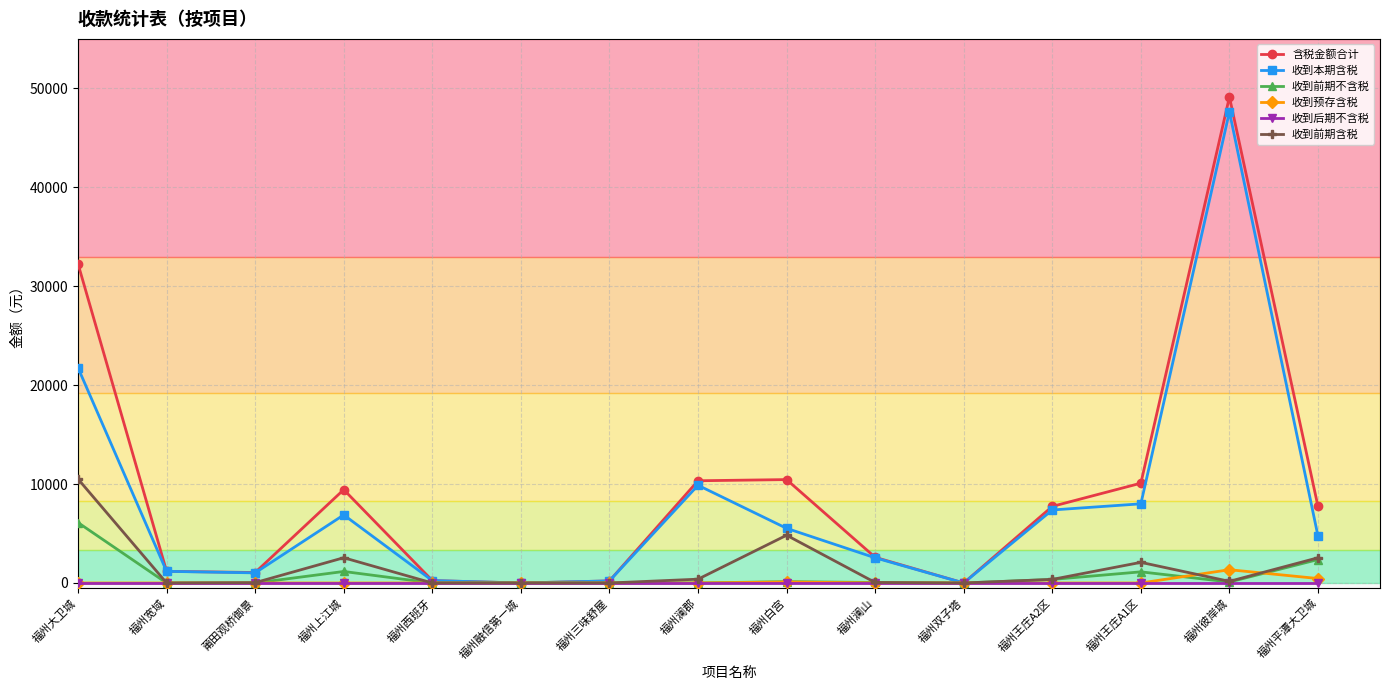

What is the label of the 8th point from the left?

福州澜郡